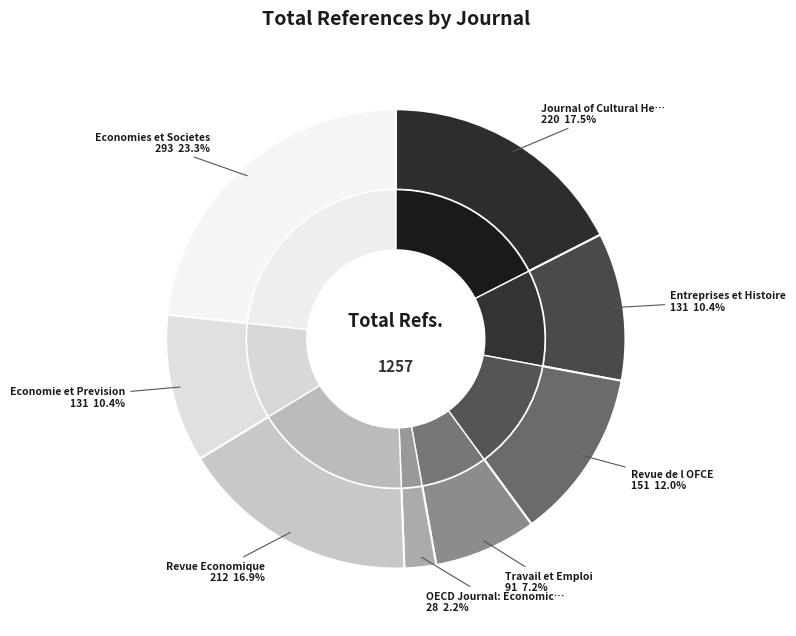

Count the number of slices in the pie.

8